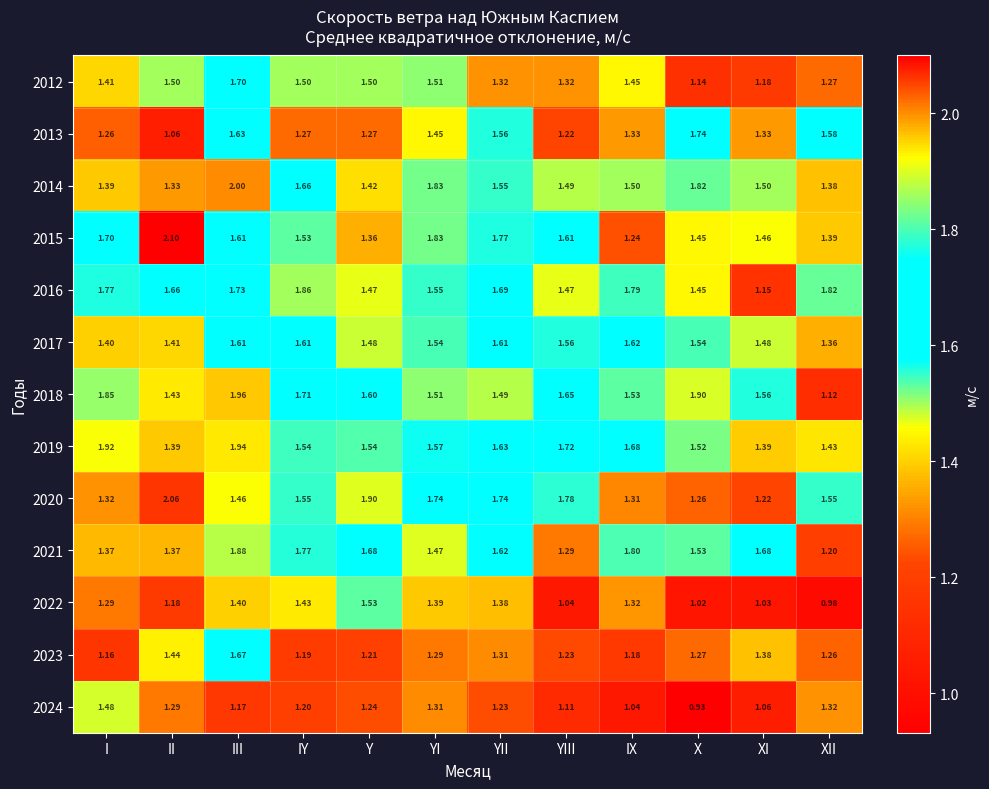

Which series has the widest spread of values?

2015